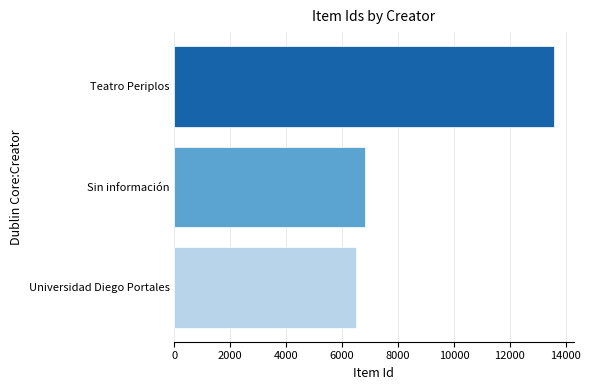

The value at Teatro Periplos is 13593. True or false?

True